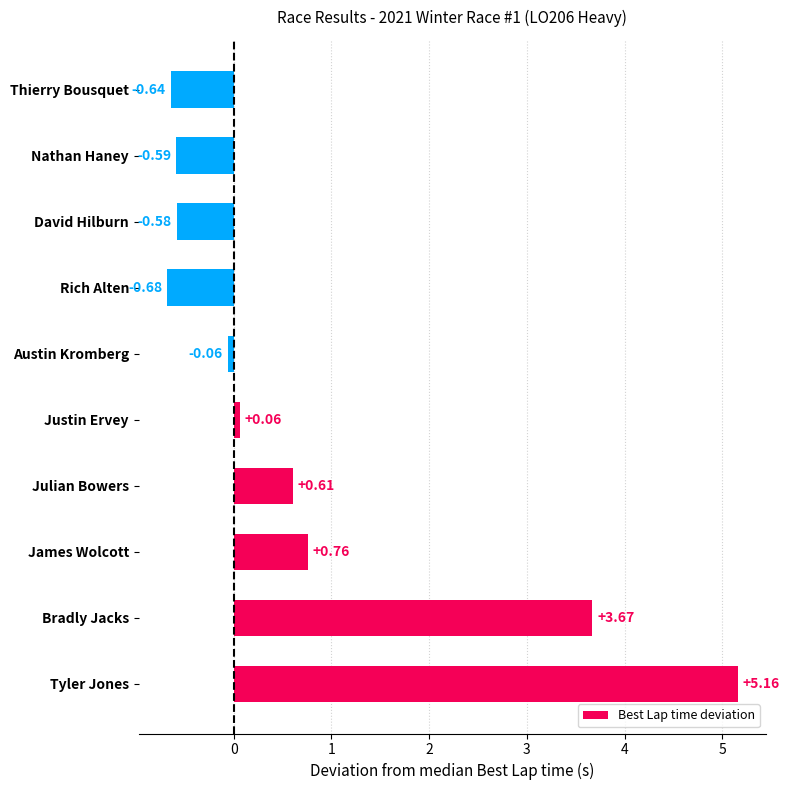

What is the change in value from Julian Bowers to Nathan Haney?

-1.2